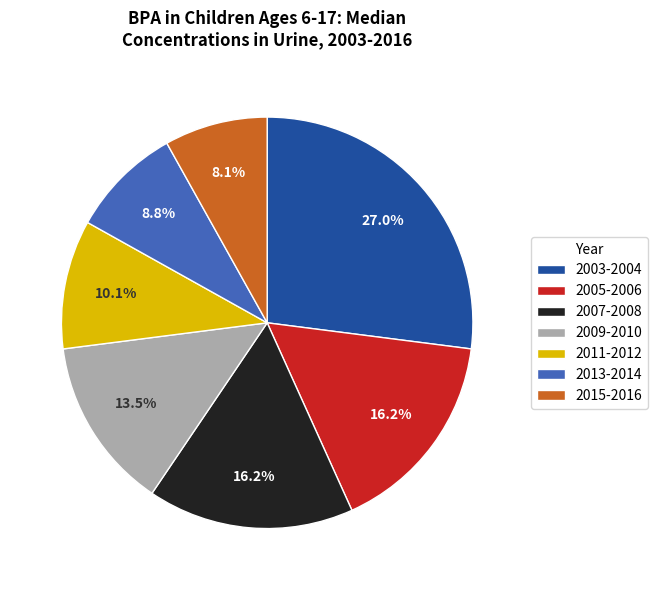

To the nearest percent, what portion does 2011-2012 represent?

10%